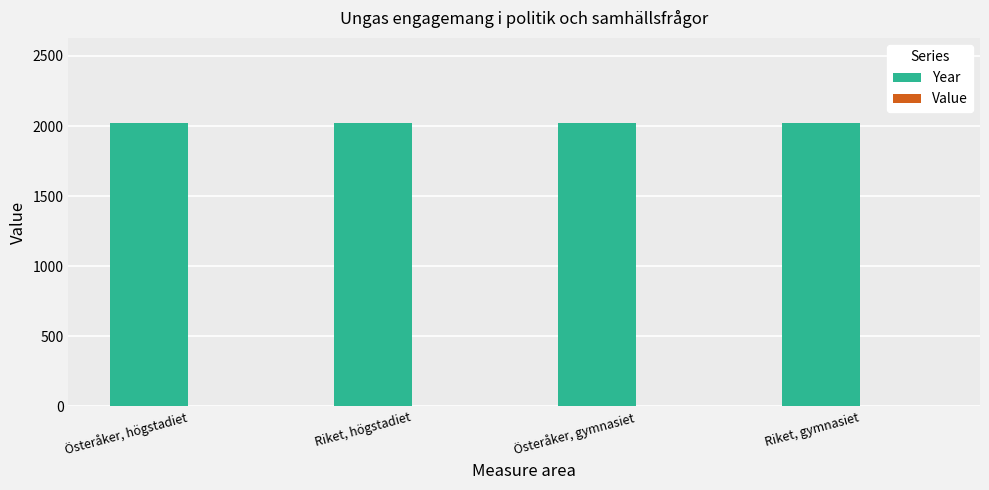

What is the maximum value shown in the chart?

2022